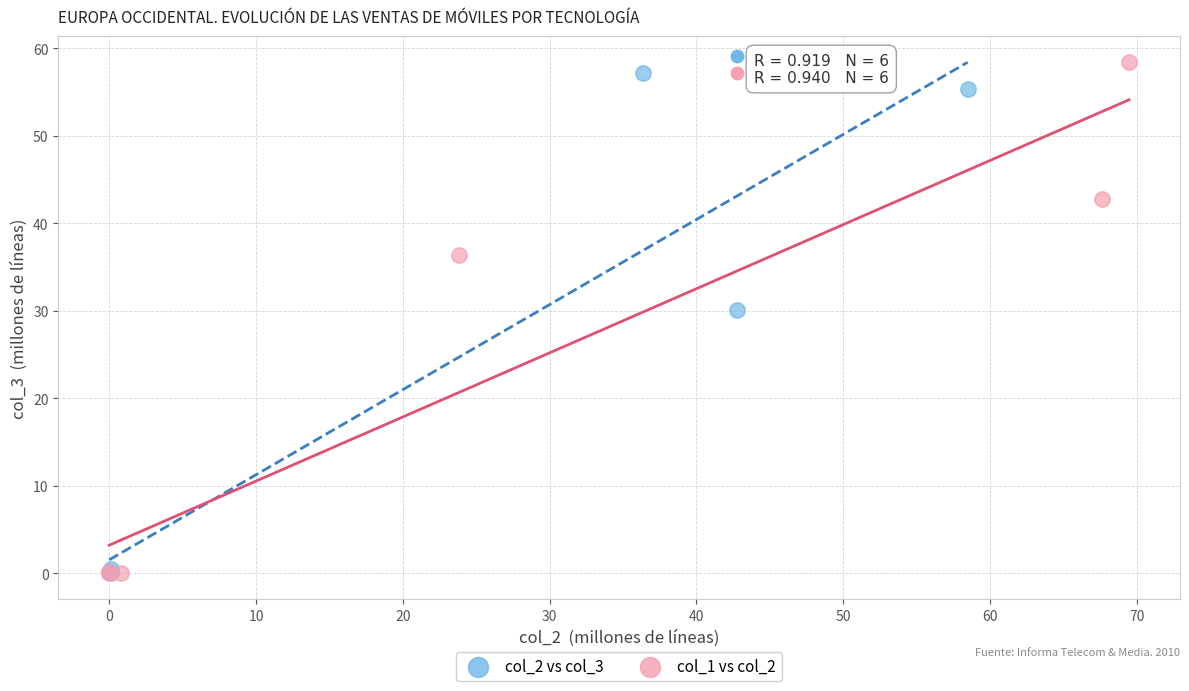

Which series has the largest Y range (max minus min)?

col_1 vs col_2